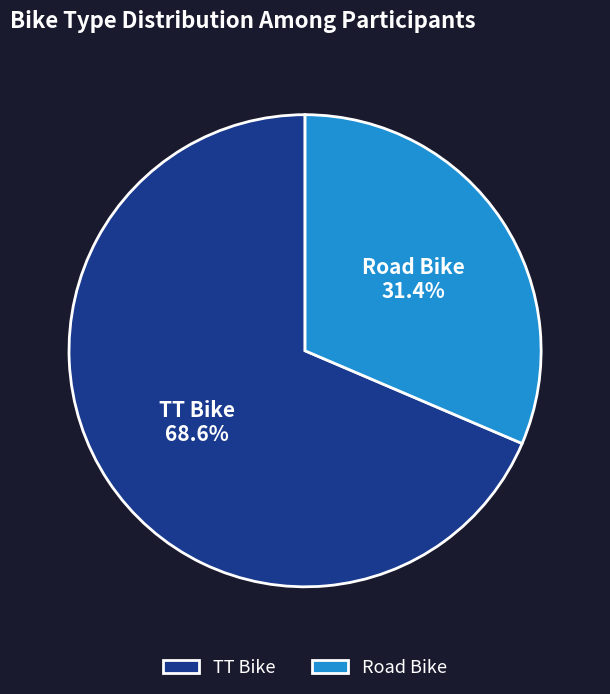

Rank the categories by value from highest to lowest.

TT Bike, Road Bike